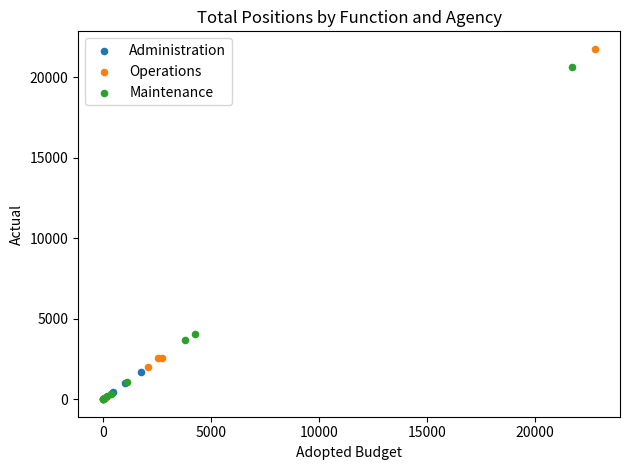

Which series has the widest spread of Y values?

Operations